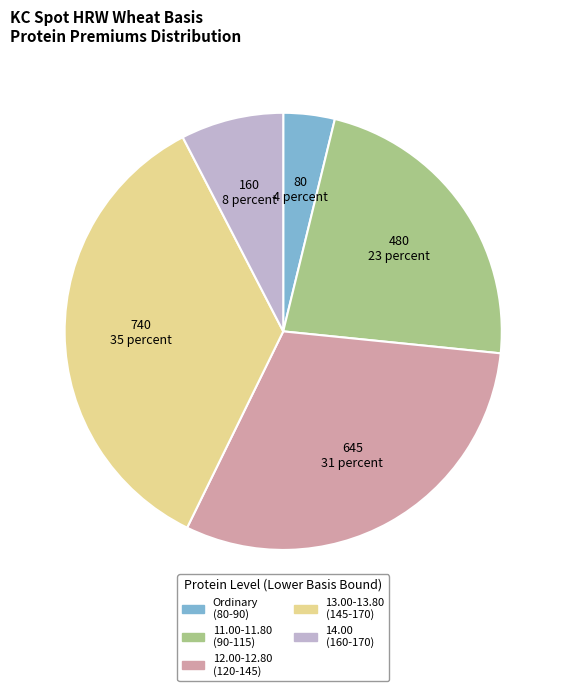

Is there a majority slice in this chart?

No